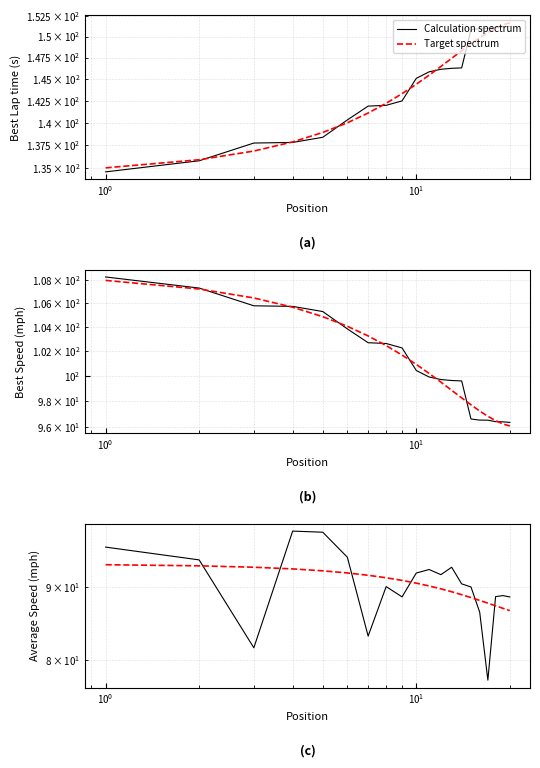

What is the sum of all Target spectrum values?

1805.6